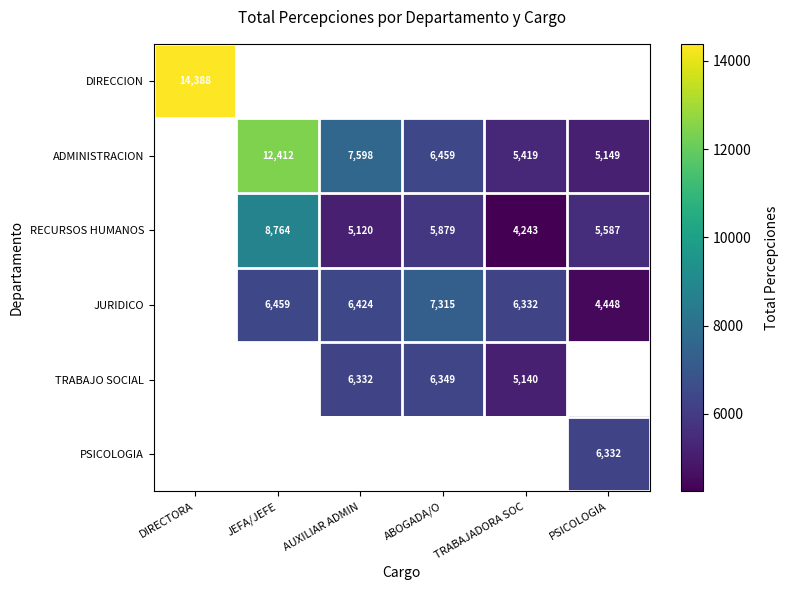

Is it true that ADMINISTRACION equals 4837.4 at AUXILIAR ADMIN?

False